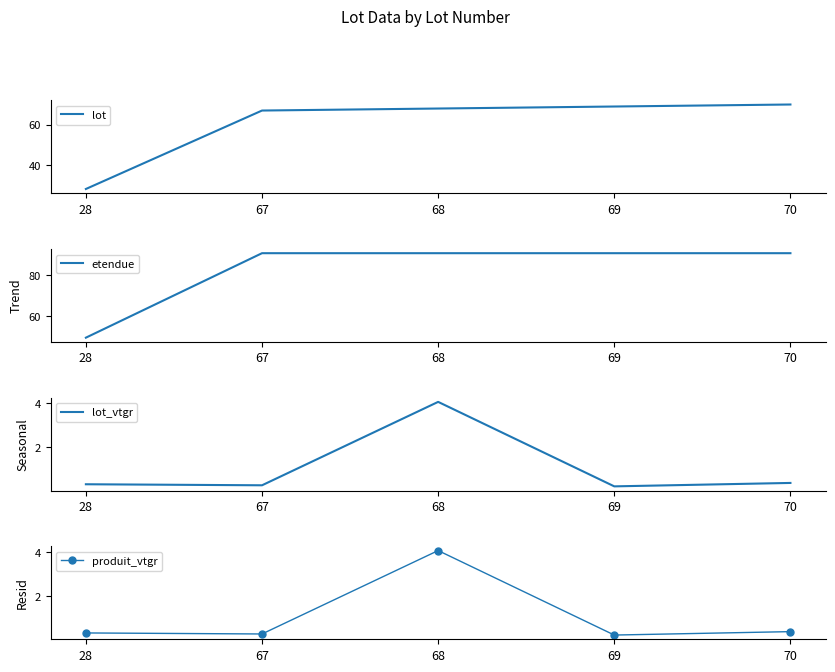

Is the value of etendue at 28 greater than the value of lot at 28?

Yes